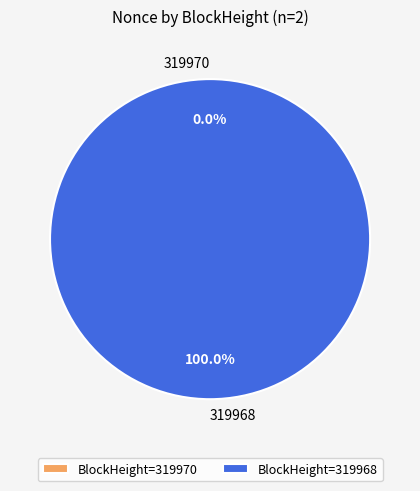

Count the number of slices in the pie.

2